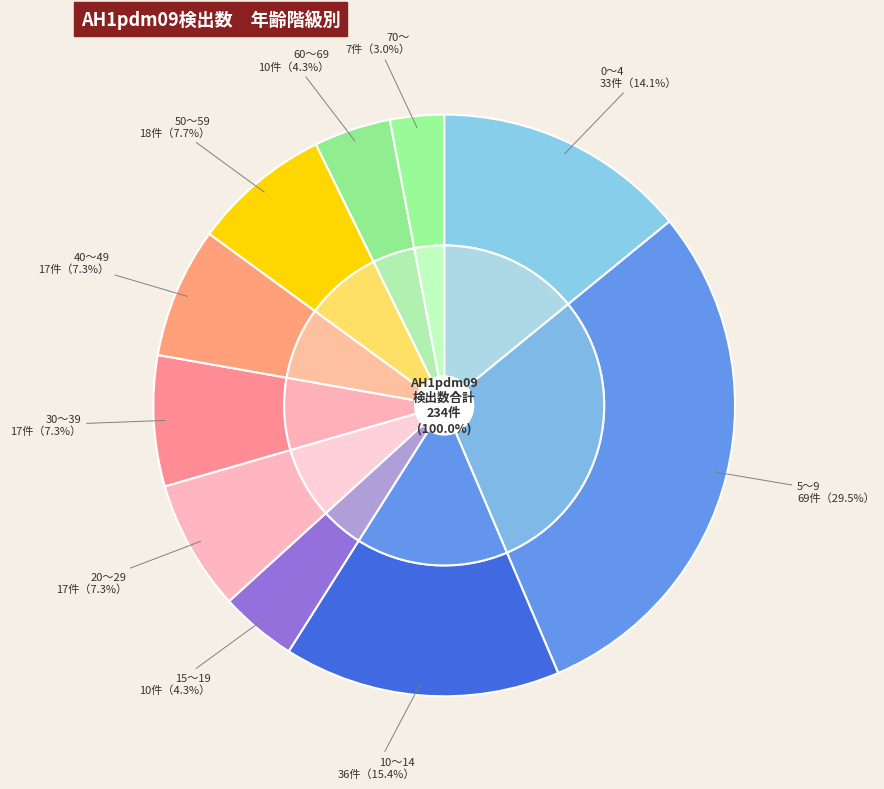

To the nearest percent, what is the average slice percentage?

10%